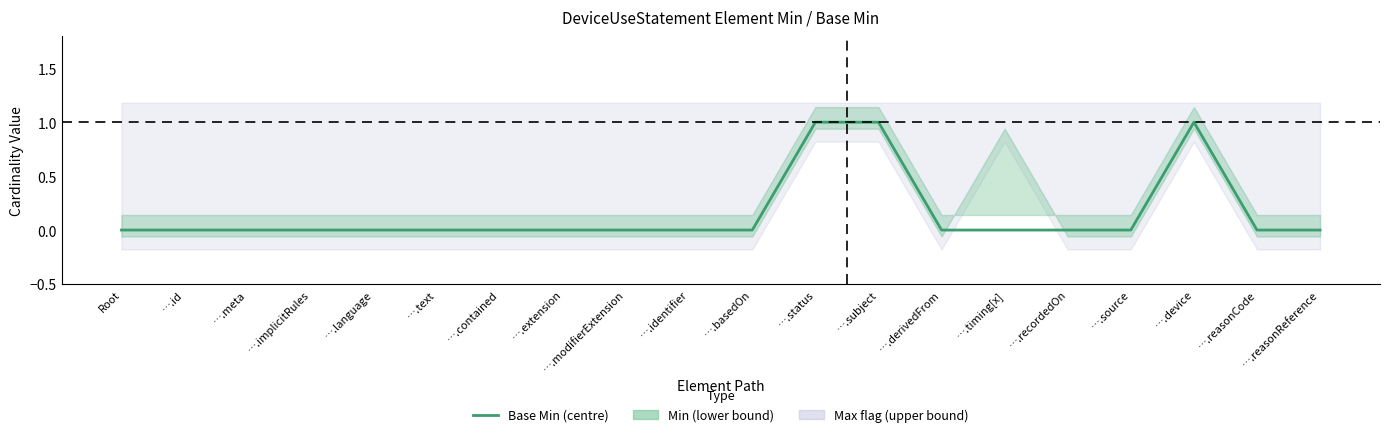

Which category has the highest value across all series?

….status